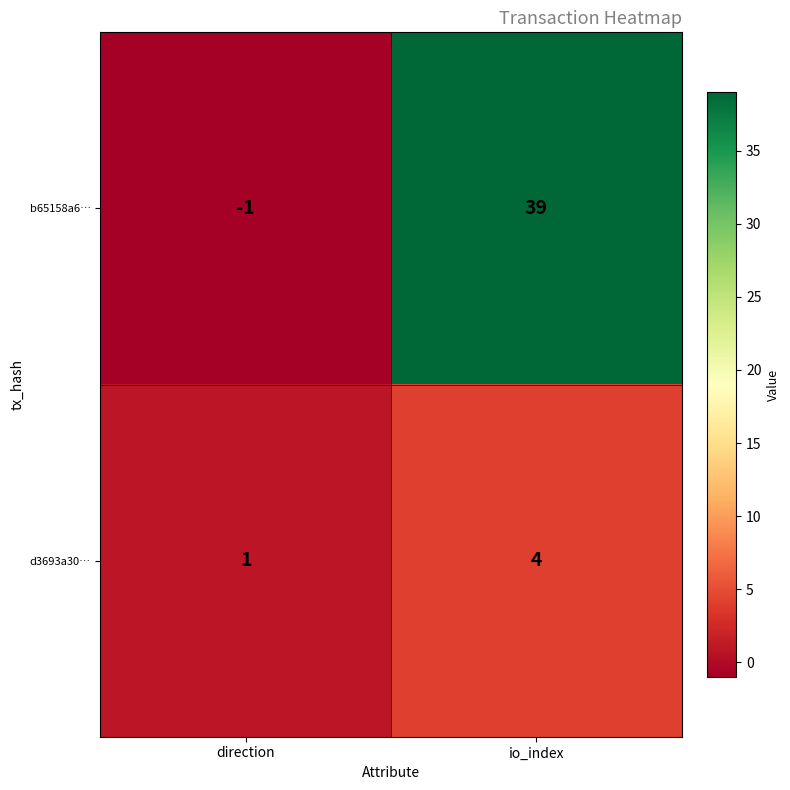

How many data points in d3693a30… are less than 4?

1